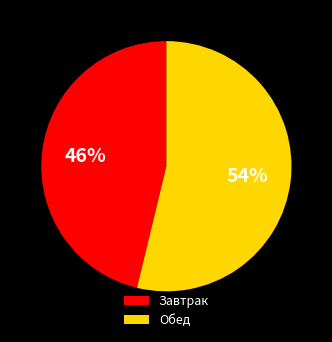

Is it true that Обед is 54% of the pie?

True